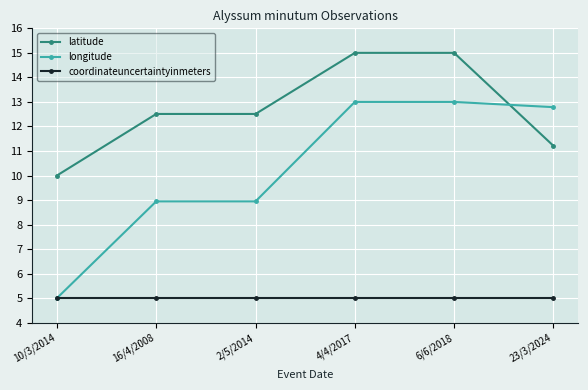

At which label does longitude first exceed 12?

4/4/2017